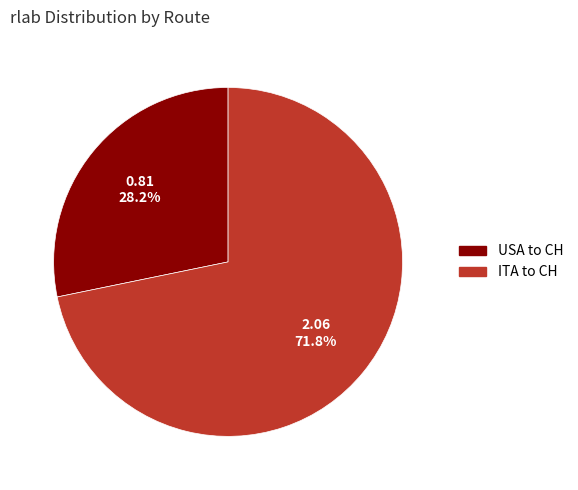

Which has a higher value, USA to CH or ITA to CH?

ITA to CH